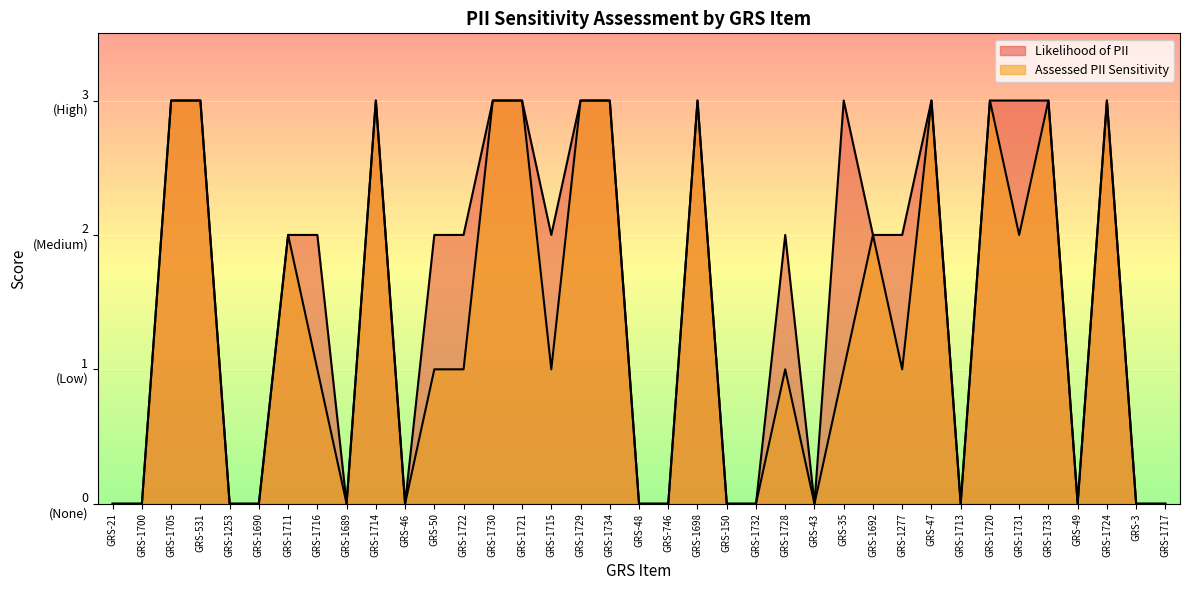

What is the label of the 1st point from the left?

GRS-21